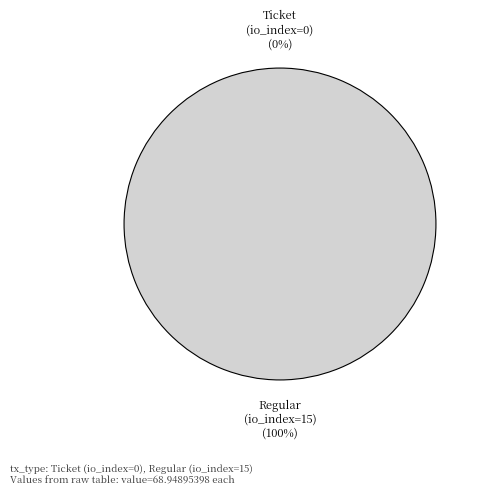

Which slice represents more than half of the pie?

Regular (io_index=15)